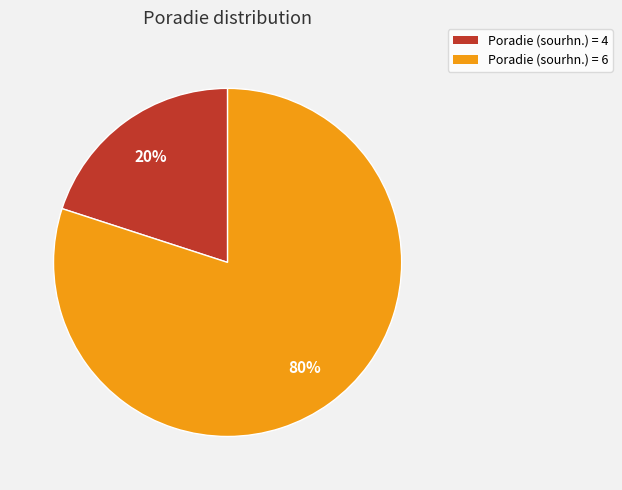

True or false: Poradie (sourhn.) = 4 accounts for 20% of the total.

True